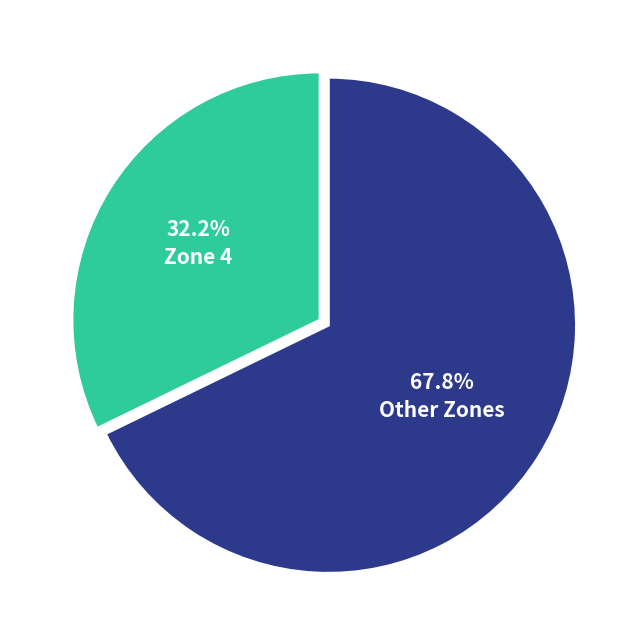

Between Other Zones and Zone 4, which is larger?

Other Zones